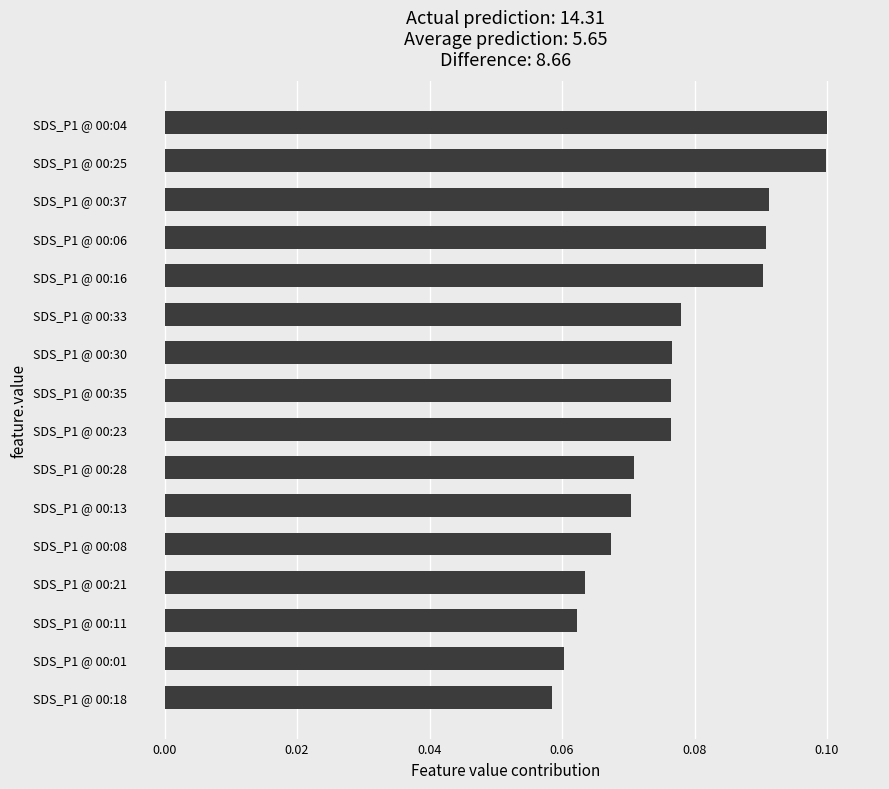

The chart shows a value of 0.1 at SDS_P1 @ 00:08. True or false?

True